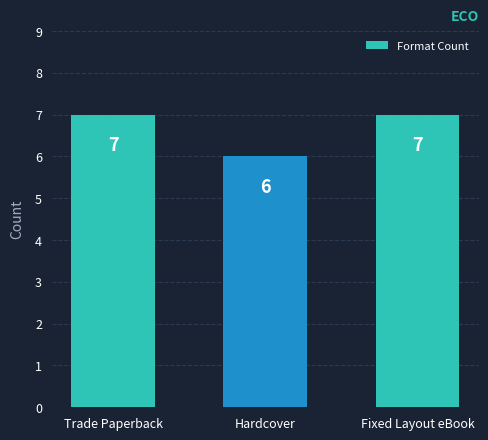

Which label corresponds to the smallest value in the chart?

Hardcover